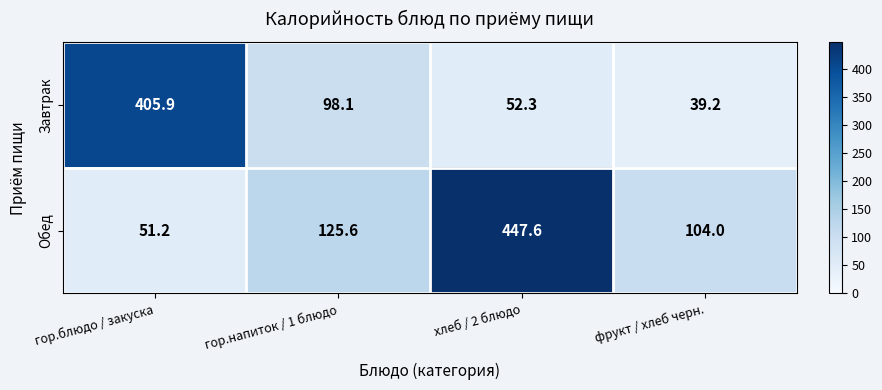

Which series has the largest range (max minus min)?

Обед